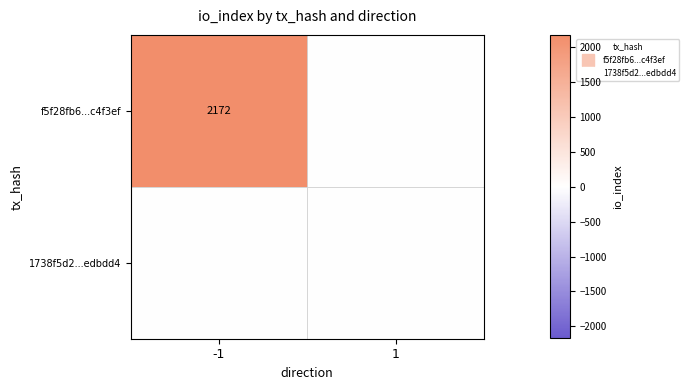

Where is f5f28fb6...c4f3ef nearest to the value 1086?

-1